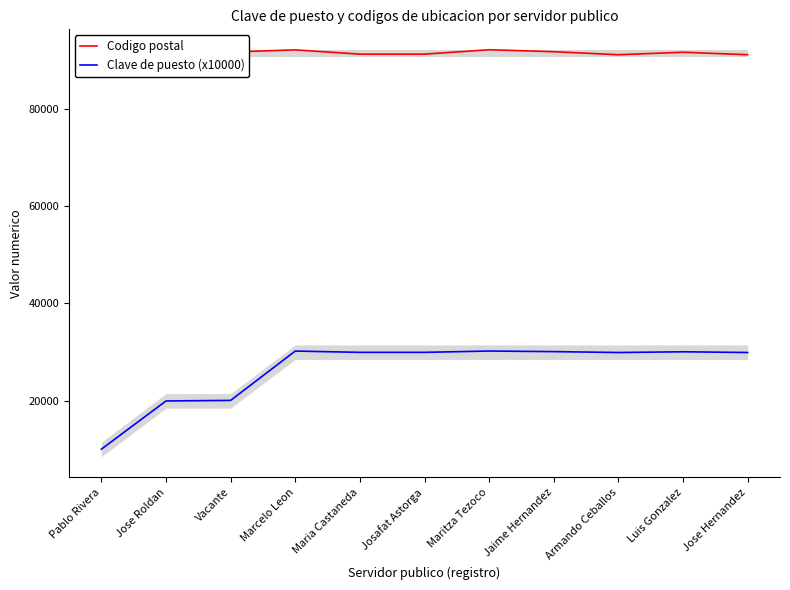

Reading right to left, extract all data points from this chart.

Codigo postal: 91098.3	91601.3	91095.3	91713.7	92119.6	91212.9	91212.9	92091.5	91653.8	91260.9	91578.4
Clave de puesto (x10000): 29930.5	30081.4	29929.6	30115.1	30236.9	29964.9	29964.9	30228.5	20097.2	19979.3	10074.5